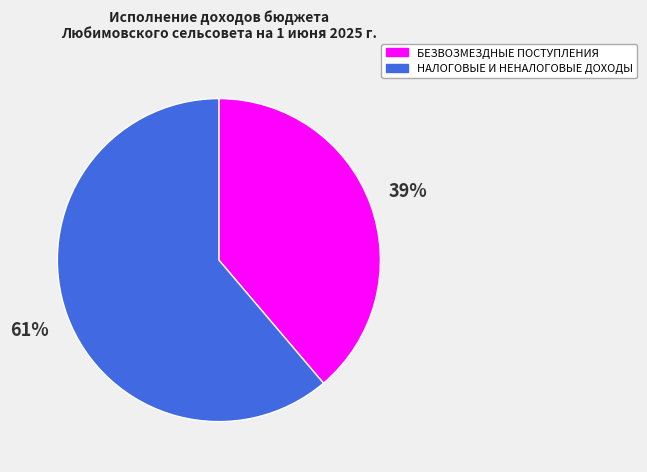

How many slices are in this pie chart?

2